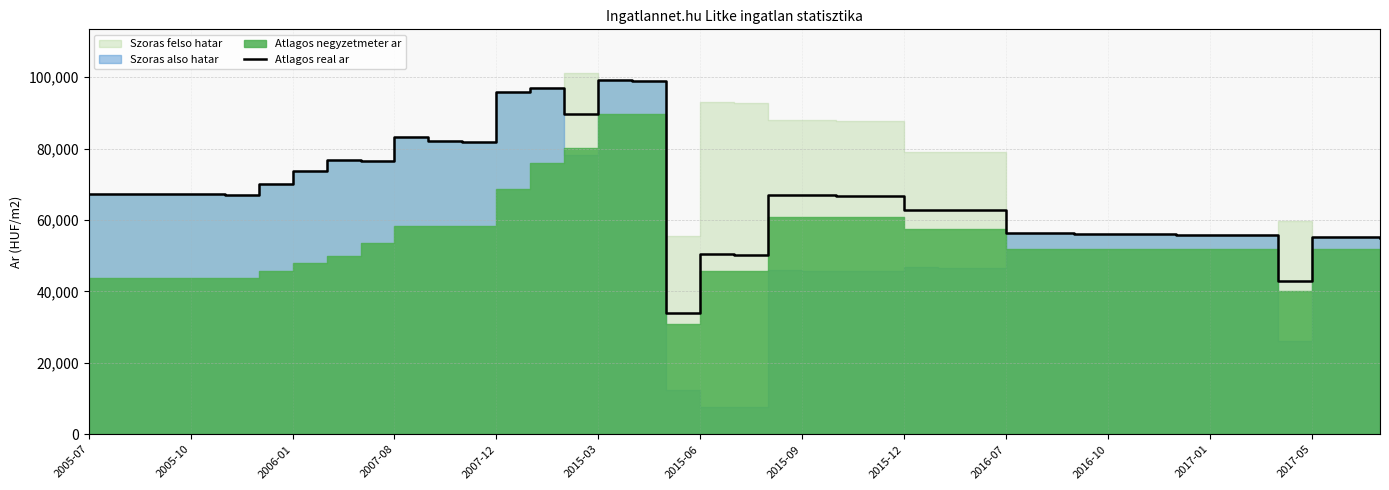

What is the lowest value of the Atlagos real ar series?

33996